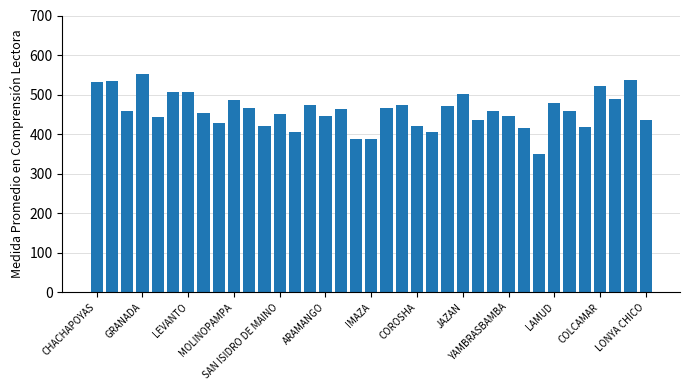

What is the sum of all values?

16981.3